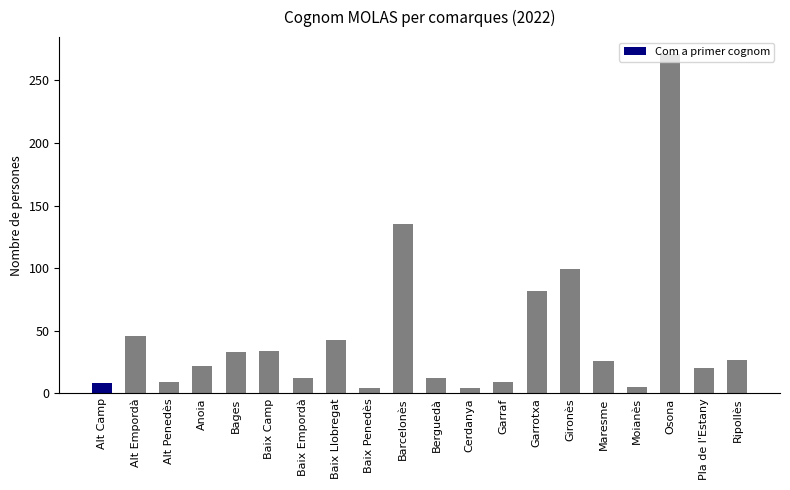

Is it true that the value at Anoia is 7?

False